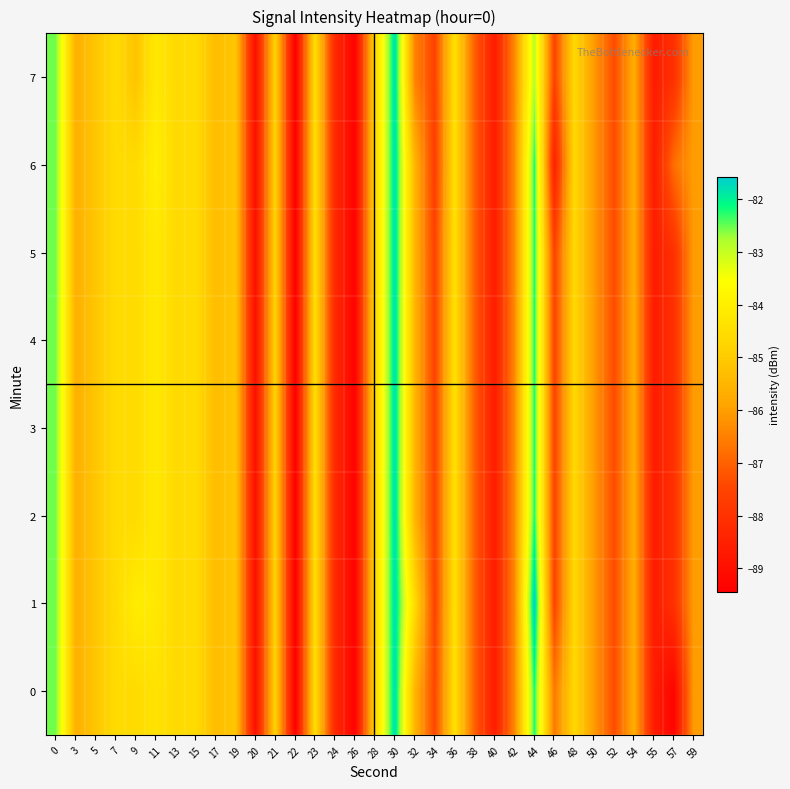

Which label corresponds to the largest value in the chart?

44